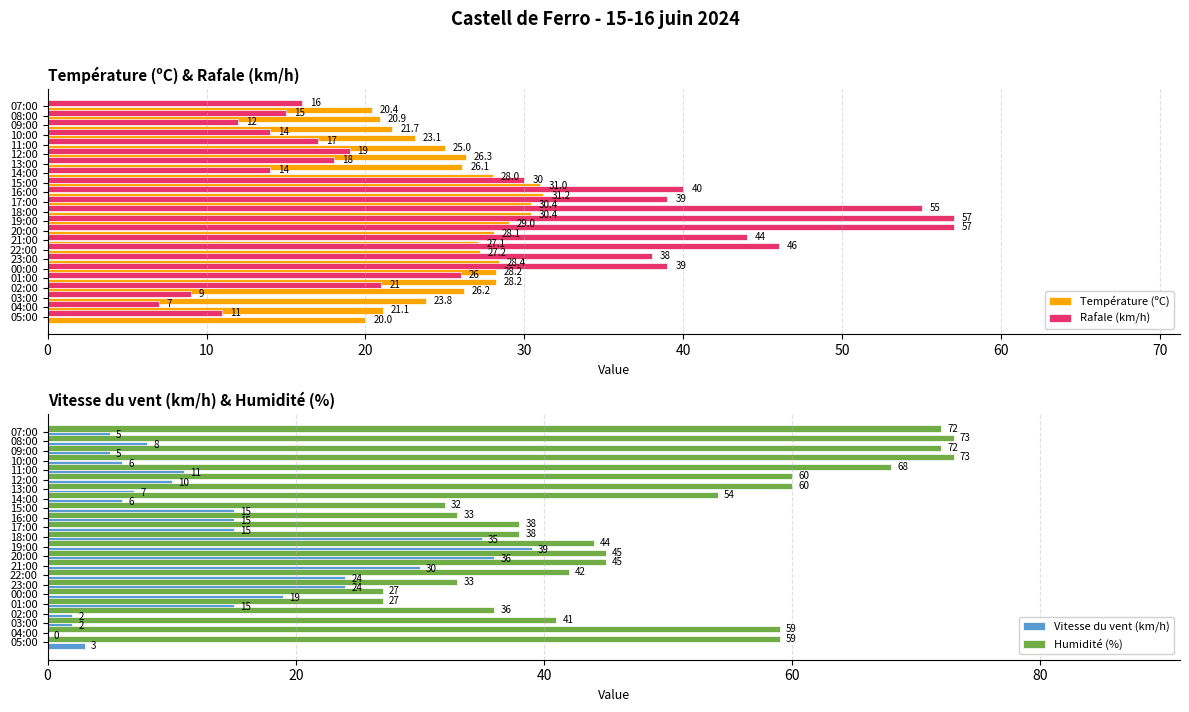

How many categories are shown in the chart?

23